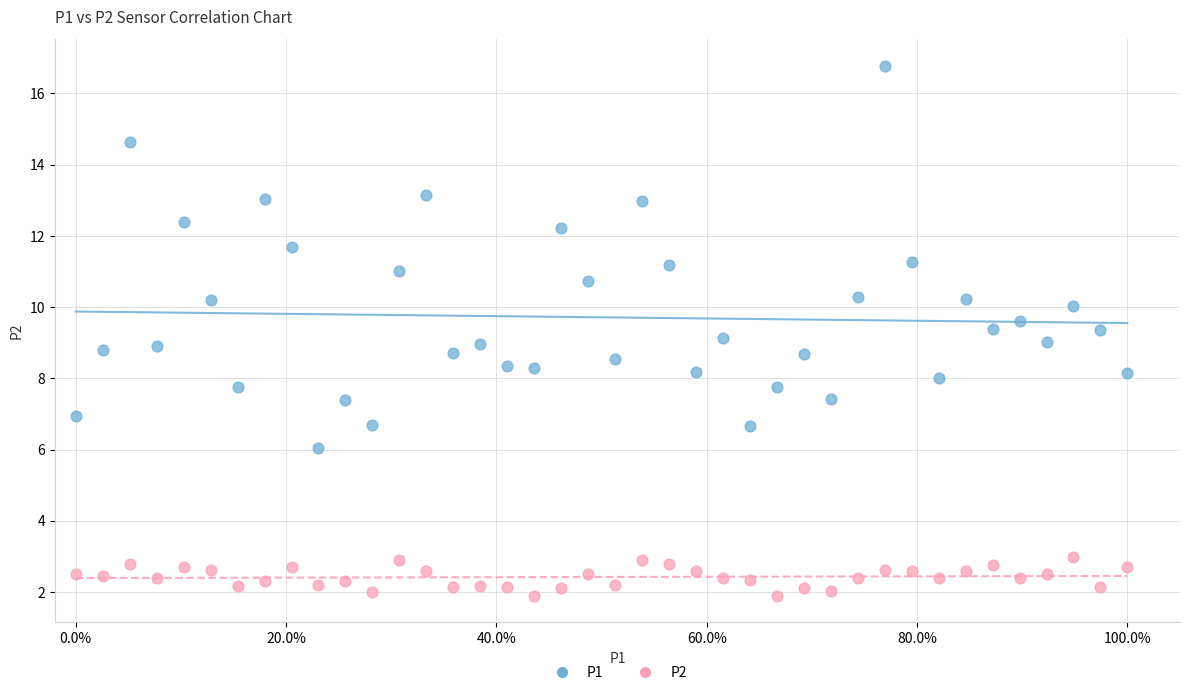

Which series contains the highest Y value?

P1